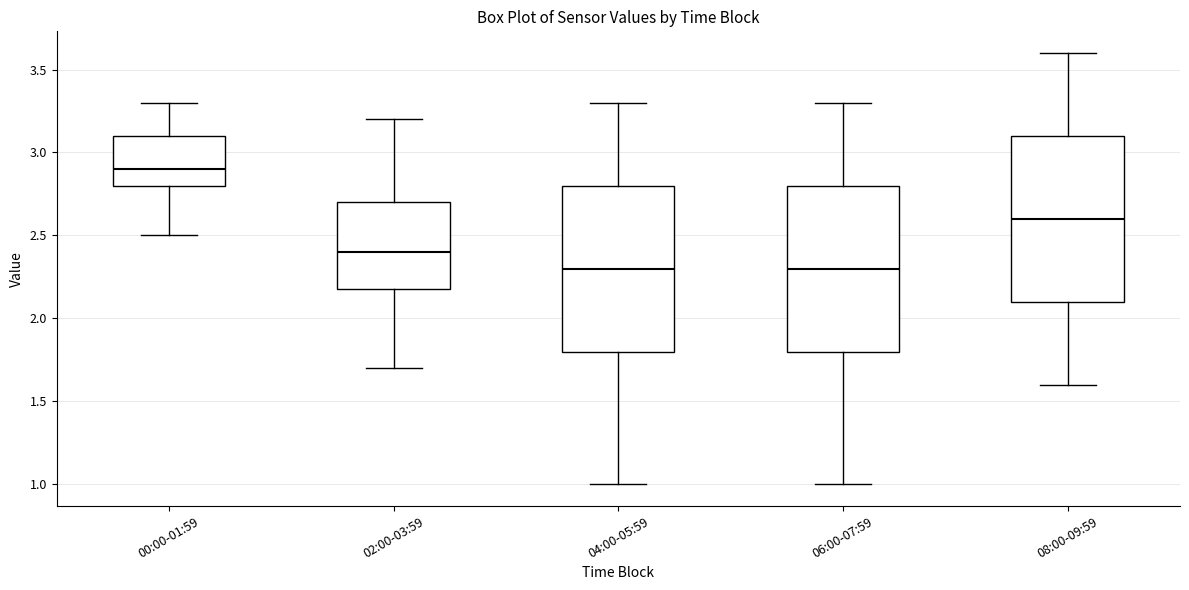

Reading left to right, transcribe this box plot: for each box, give where its median line is, the range the box spans, and where its two whiskers end, as read against the y-axis. The values are not printed on the chart, so give them approximately, as read against the axis.

00:00-01:59: median 2.9, box 2.8 to 3.1, whiskers 2.5 to 3.3
02:00-03:59: median 2.4, box 2.2 to 2.7, whiskers 1.7 to 3.2
04:00-05:59: median 2.3, box 1.8 to 2.8, whiskers 1.0 to 3.3
06:00-07:59: median 2.3, box 1.8 to 2.8, whiskers 1.0 to 3.3
08:00-09:59: median 2.6, box 2.1 to 3.1, whiskers 1.6 to 3.6